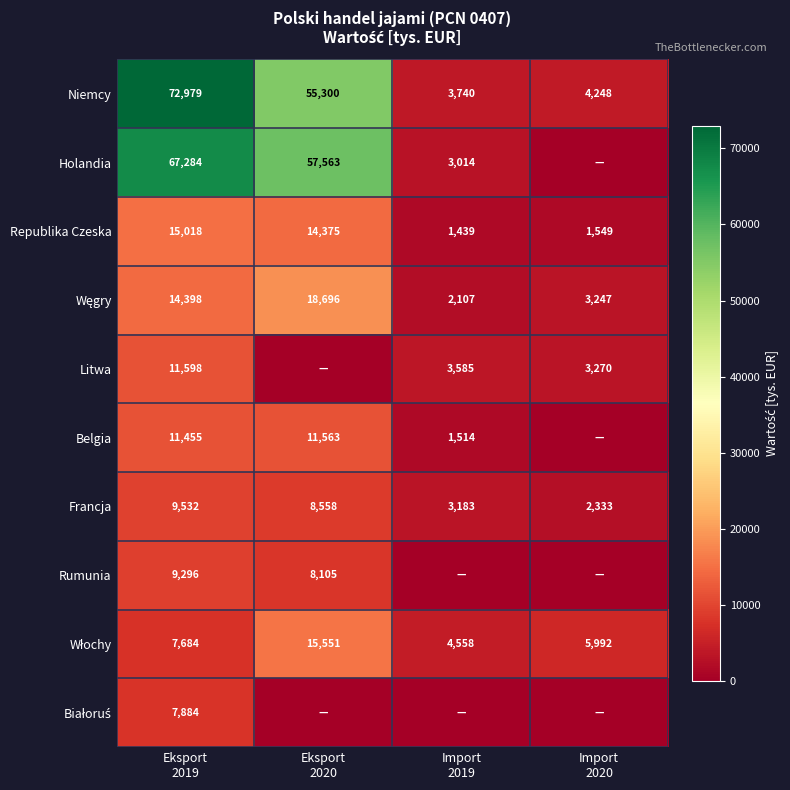

What is the average value of the Francja series?

5902